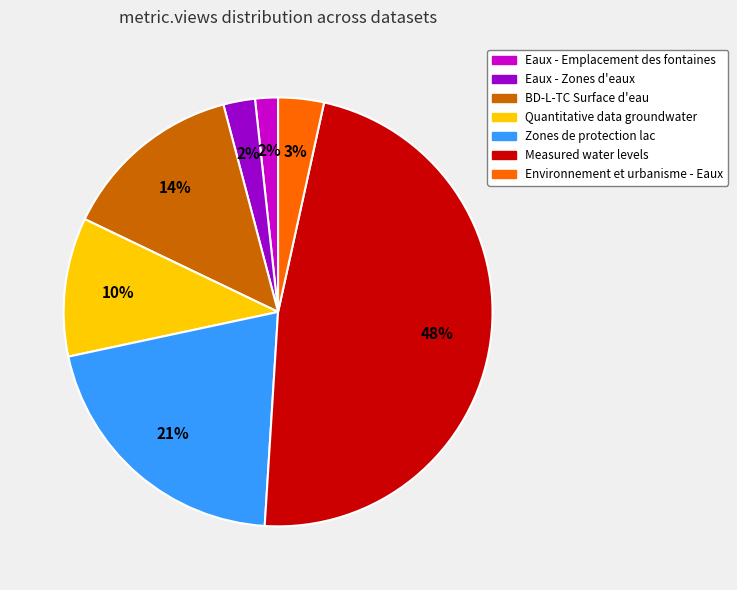

How many slices are in this pie chart?

7